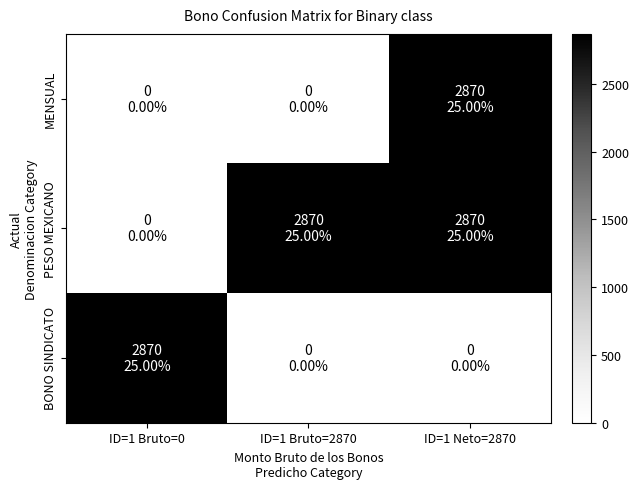

What is the maximum value shown in the chart?

2870